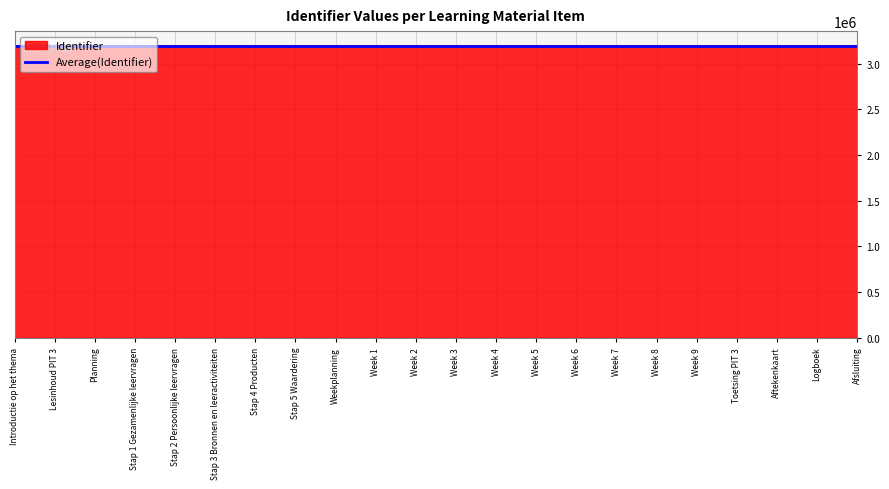

The value of Average(Identifier) at Planning is 3194807.0. True or false?

True